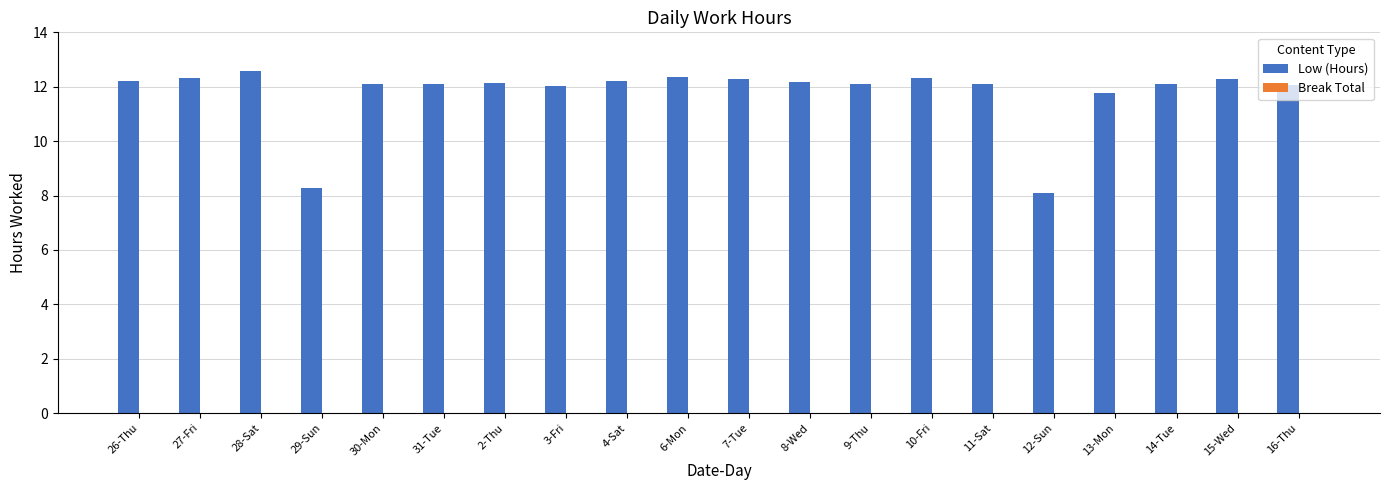

Which category has the highest value across all series?

28-Sat